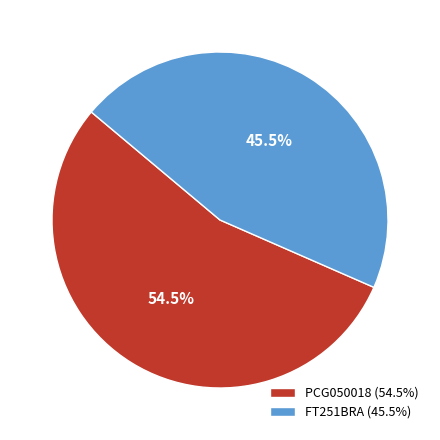

Between PCG050018 and FT251BRA, which is larger?

PCG050018